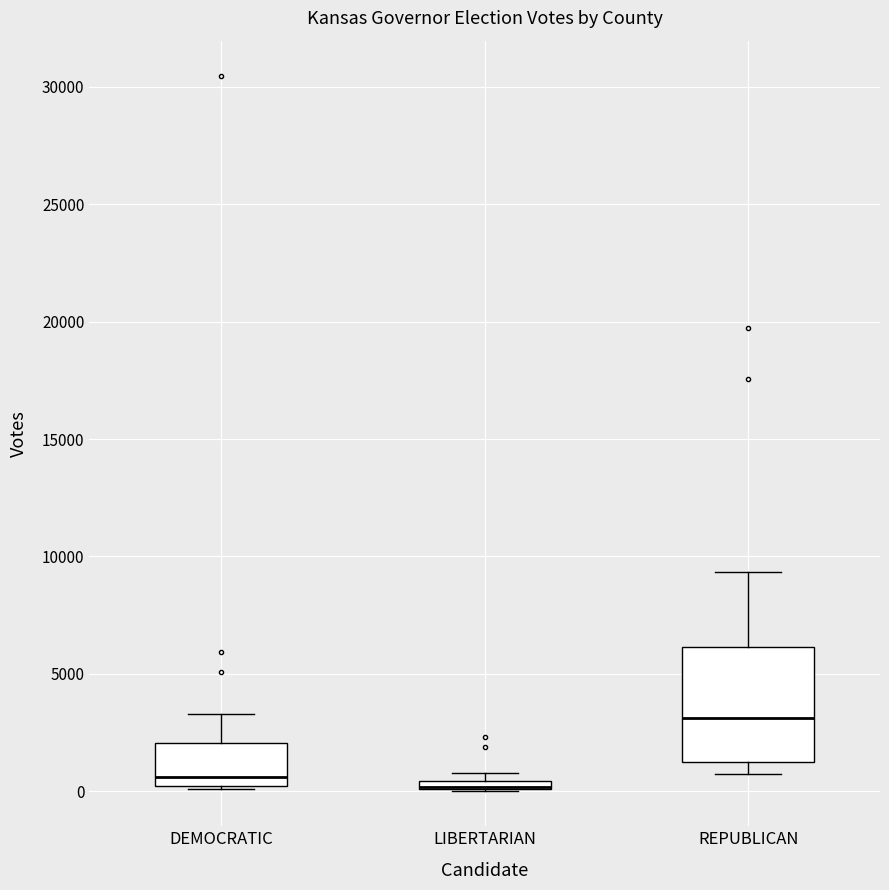

Comparing the boxes themselves (not the whiskers), which one is the tallest?

REPUBLICAN